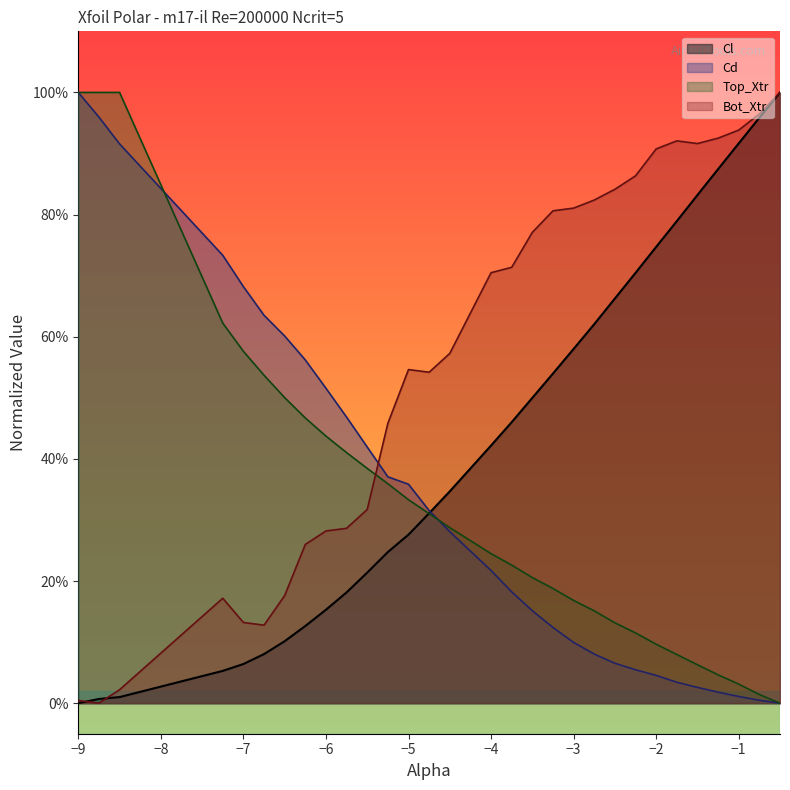

How many series are shown in this chart?

4